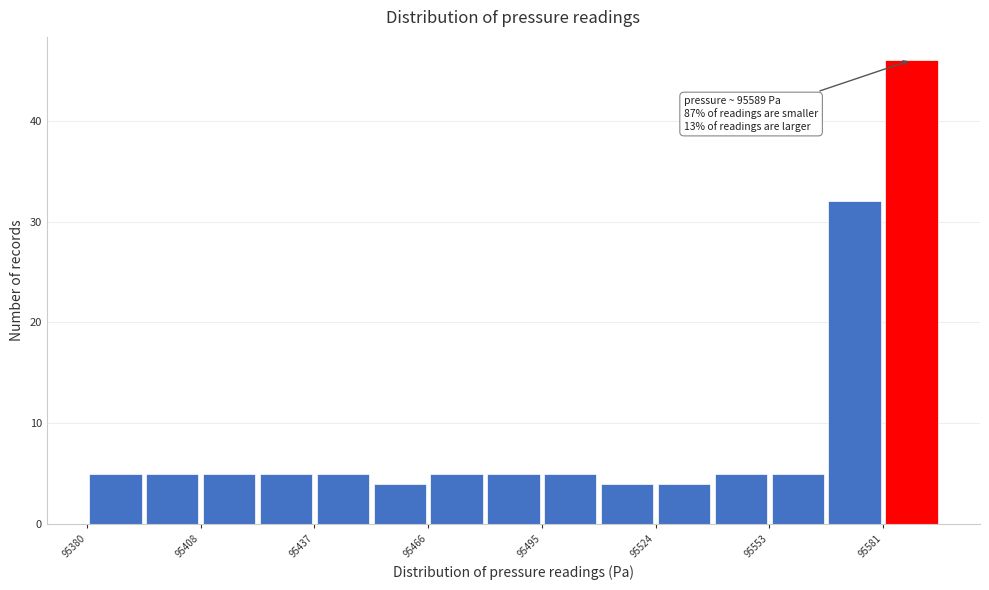

Around what value on the x-axis is the tallest bar? Give the approximate position of its centre, as read against the axis.

95590